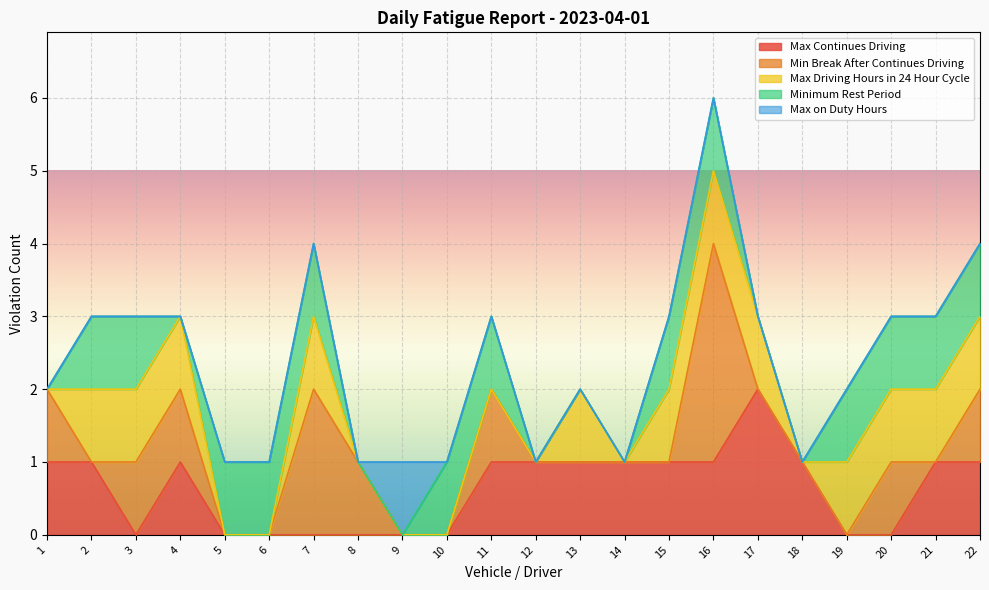

At which category is the sum across all series the highest?

16